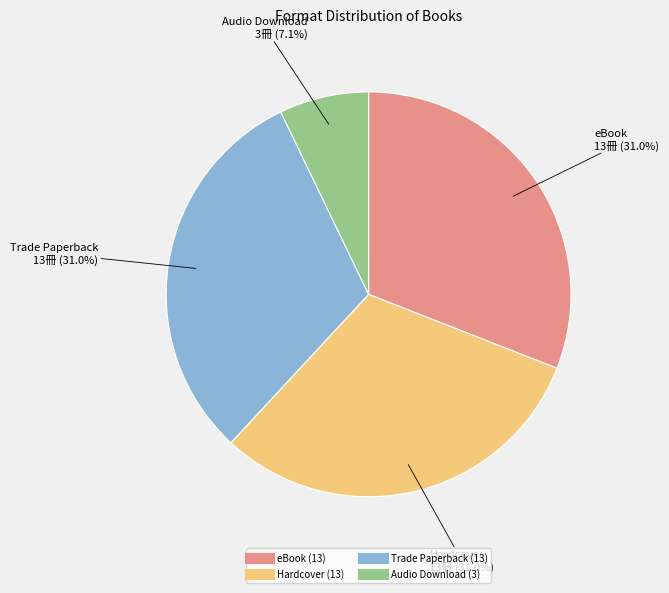

Is Audio Download the majority of the pie?

No